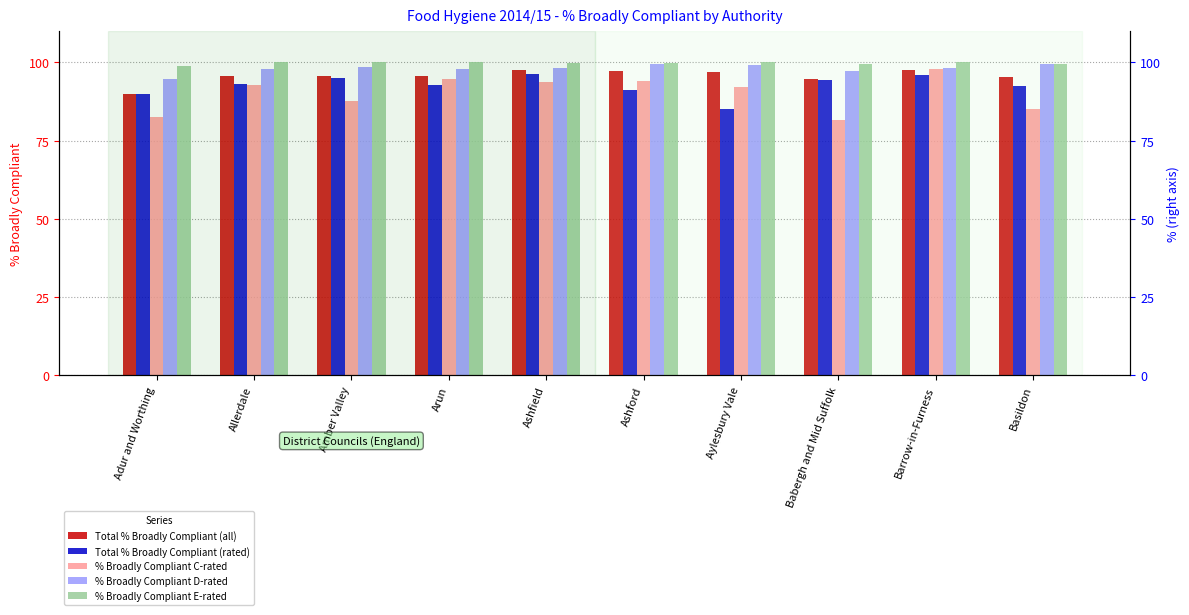

At how many categories does at least one series exceed 90?

10